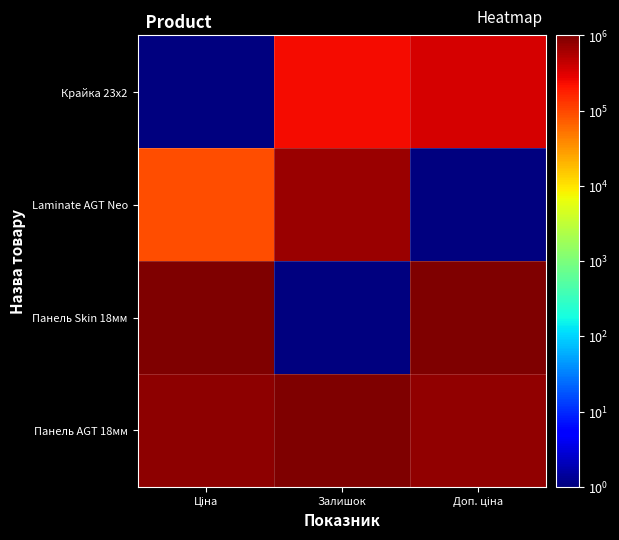

What is the greatest value displayed?

1000000.0